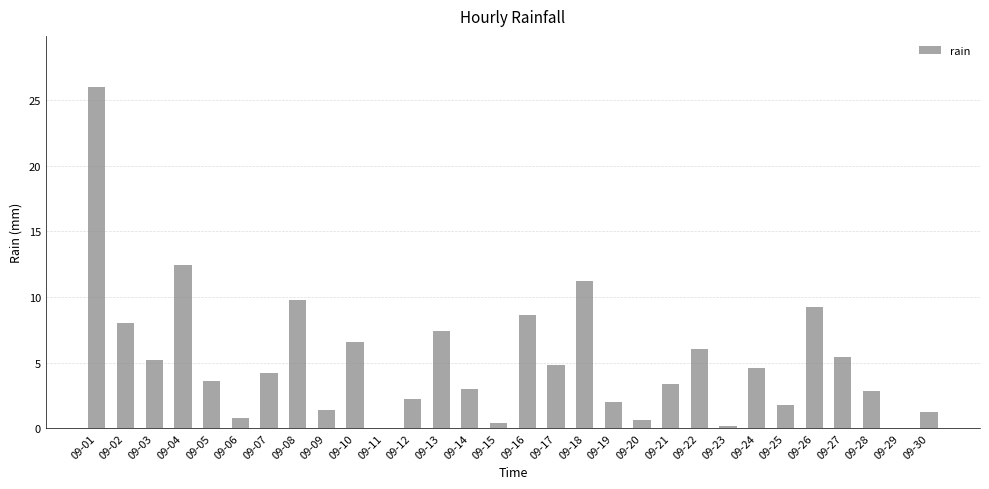

What is the sum of the values at 09-14 and 09-01?

29.0